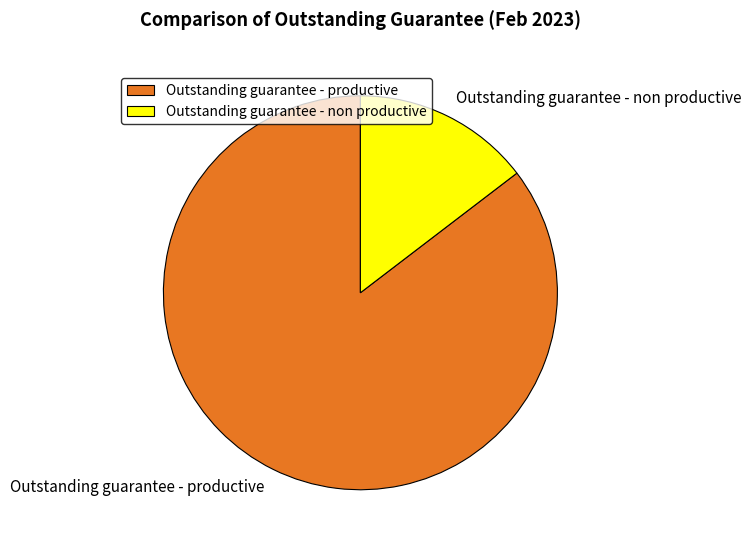

What is the smallest slice in the pie chart?

Outstanding guarantee - non productive